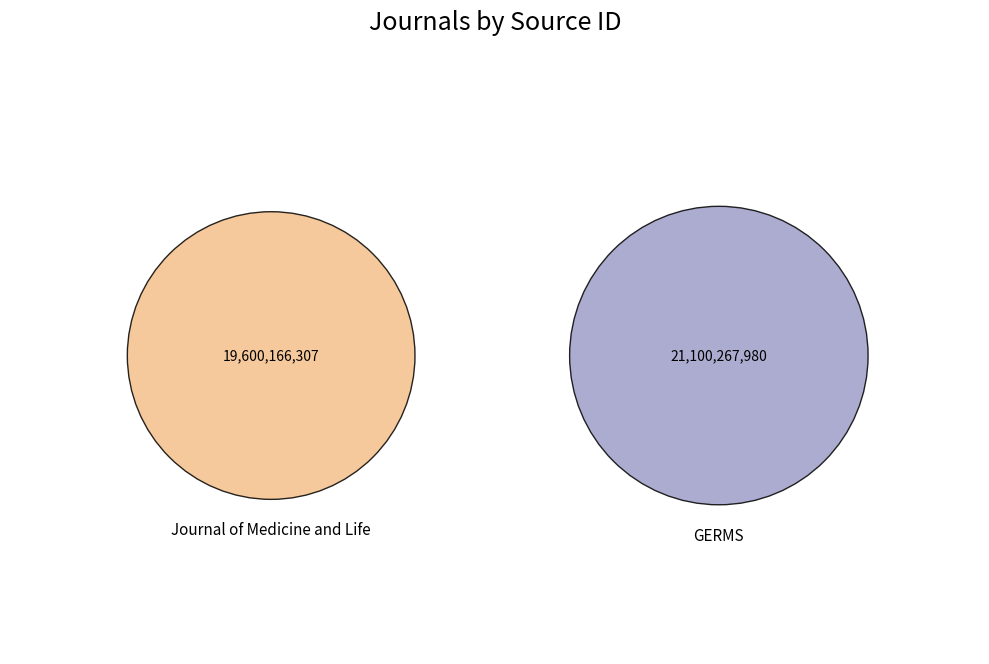

What is the change in value from Journal of Medicine and Life to GERMS?

+1500101673